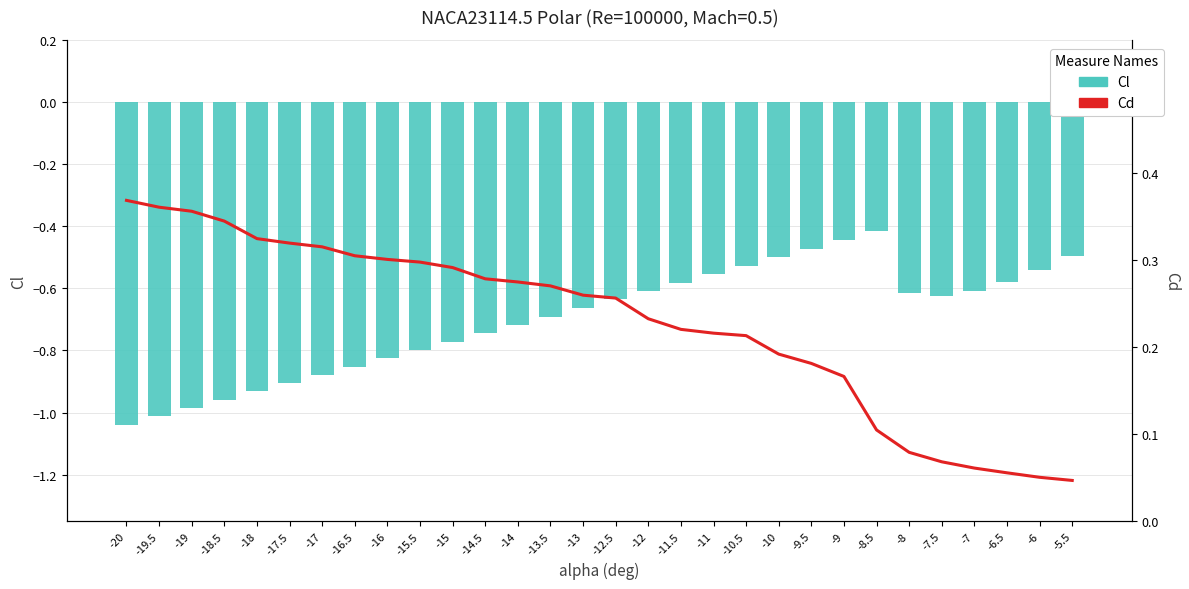

Does the chart contain stacked bars?

No